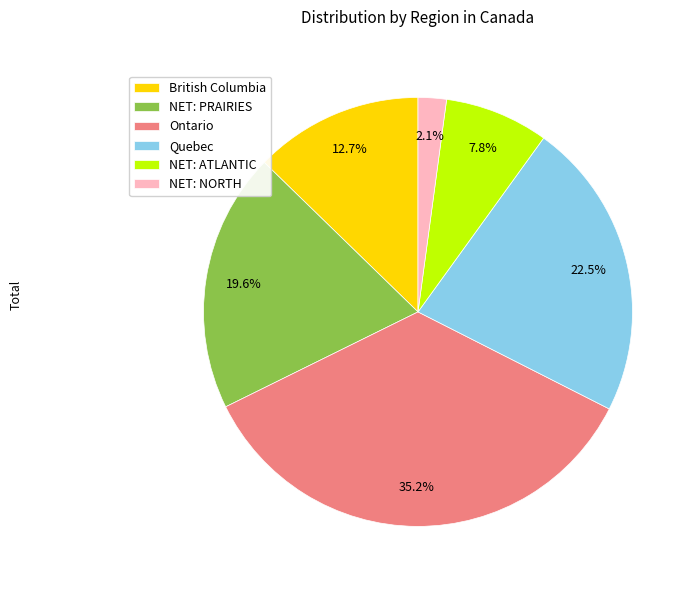

The NET: ATLANTIC slice represents 8% of the pie. True or false?

True